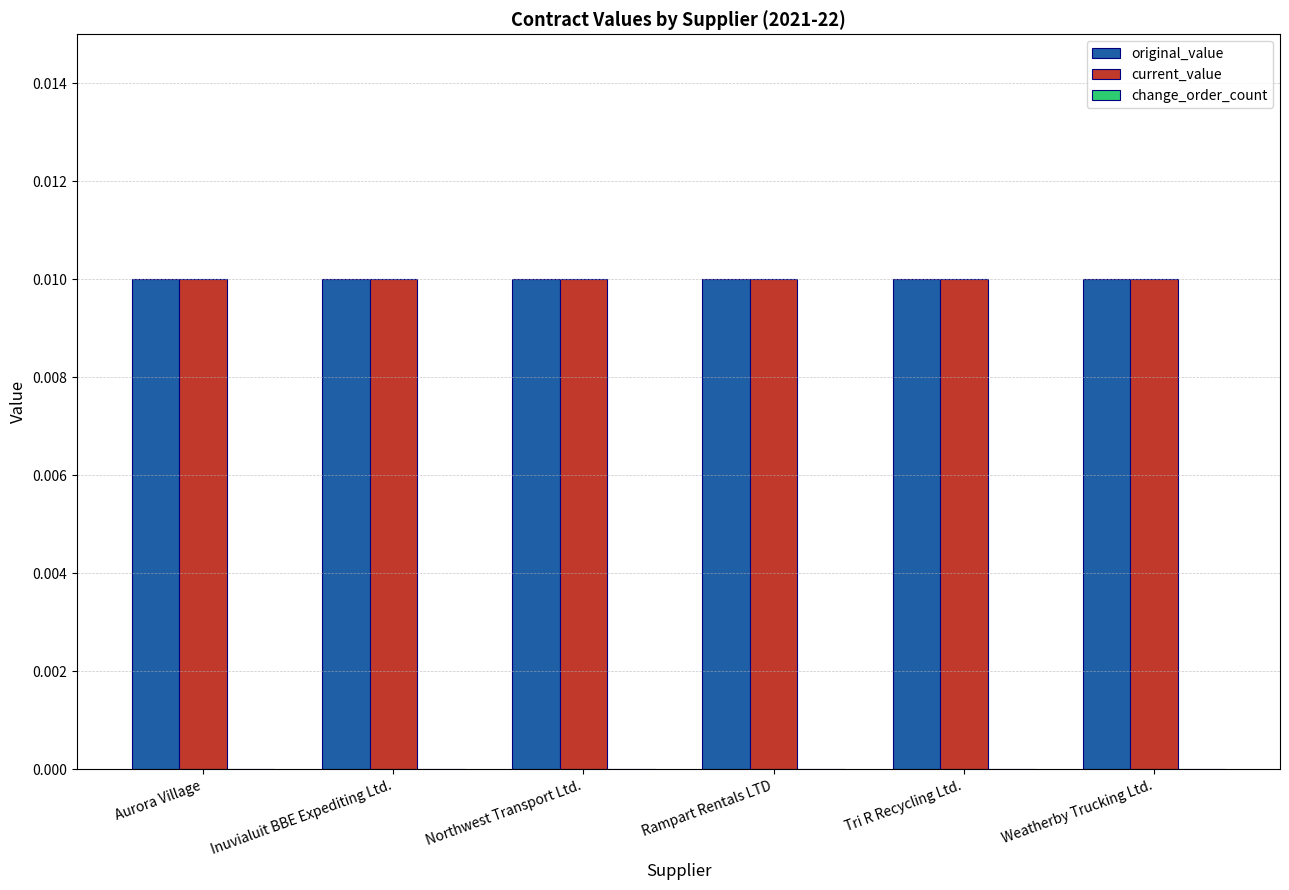

How many bars are there in total?

18